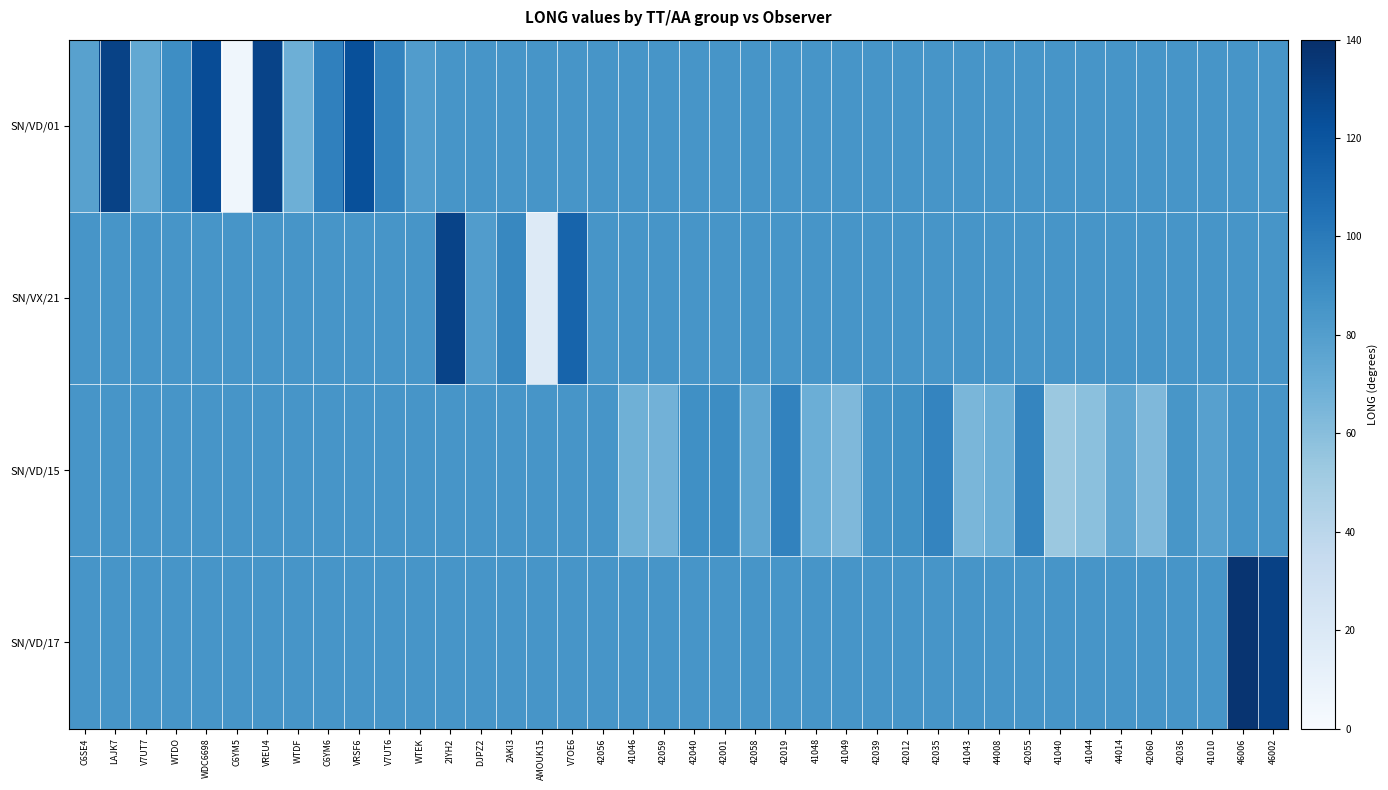

What is the maximum value shown in the chart?

137.4